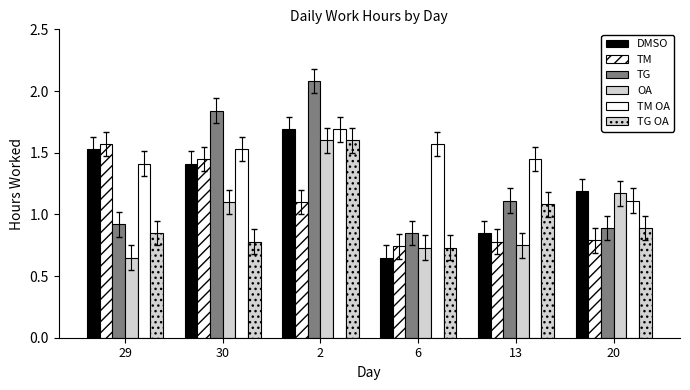

Count the number of data series in this chart.

6